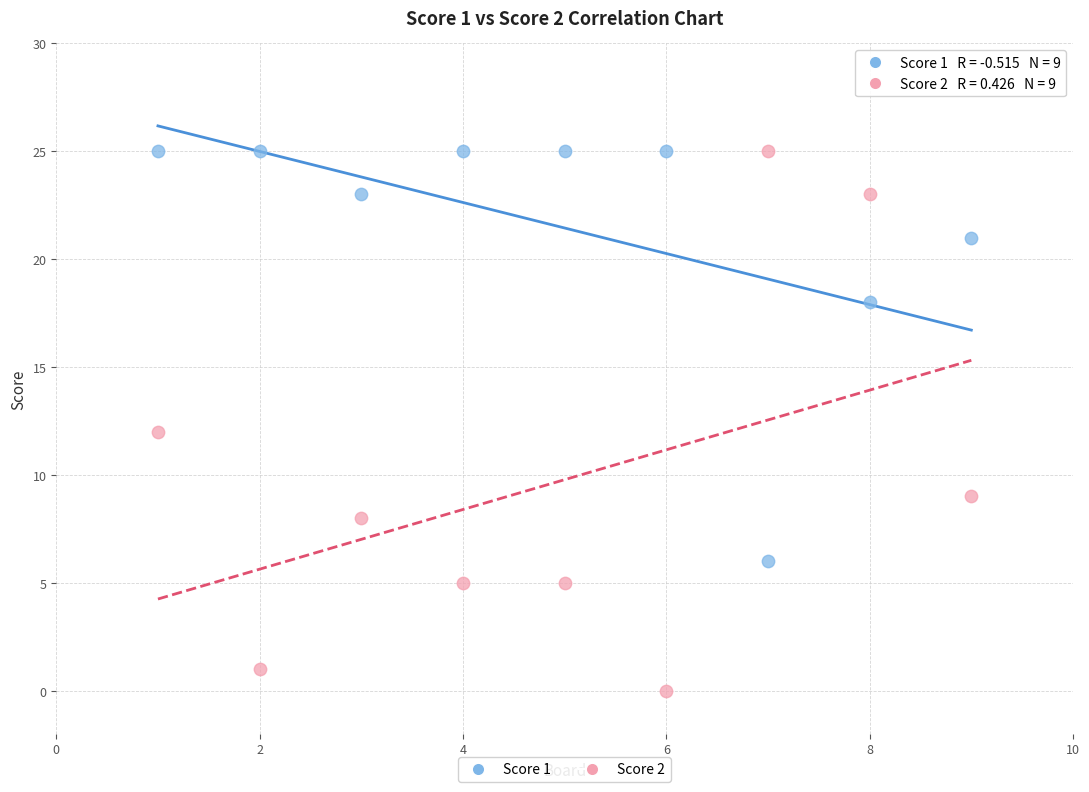

Which series has the widest spread of Y values?

Score 2